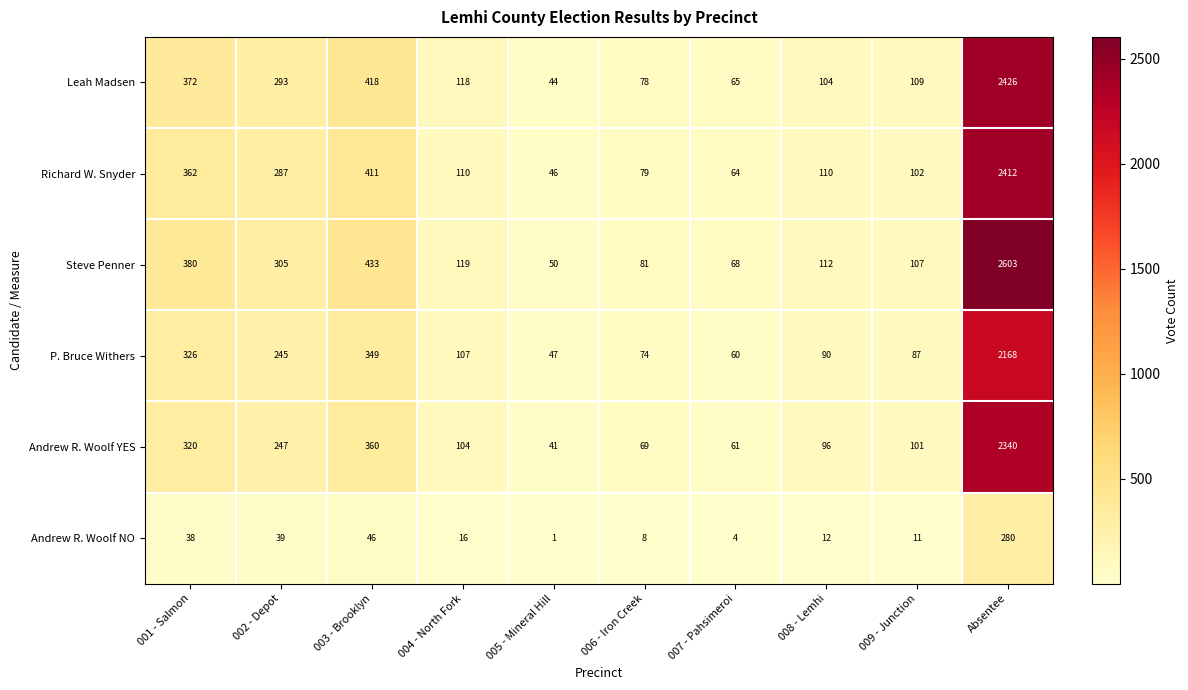

Which label corresponds to the largest value in the chart?

Absentee